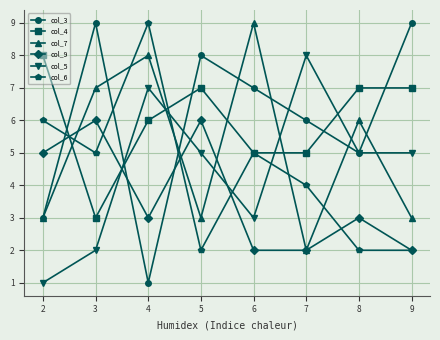

Reading left to right, transcribe all the data shown in this chart.

col_3: 3	9	1	8	7	6	5	9
col_4: 8	3	6	7	5	5	7	7
col_7: 3	7	8	3	9	2	6	3
col_9: 5	6	3	6	2	2	3	2
col_5: 1	2	7	5	3	8	5	5
col_6: 6	5	9	2	5	4	2	2